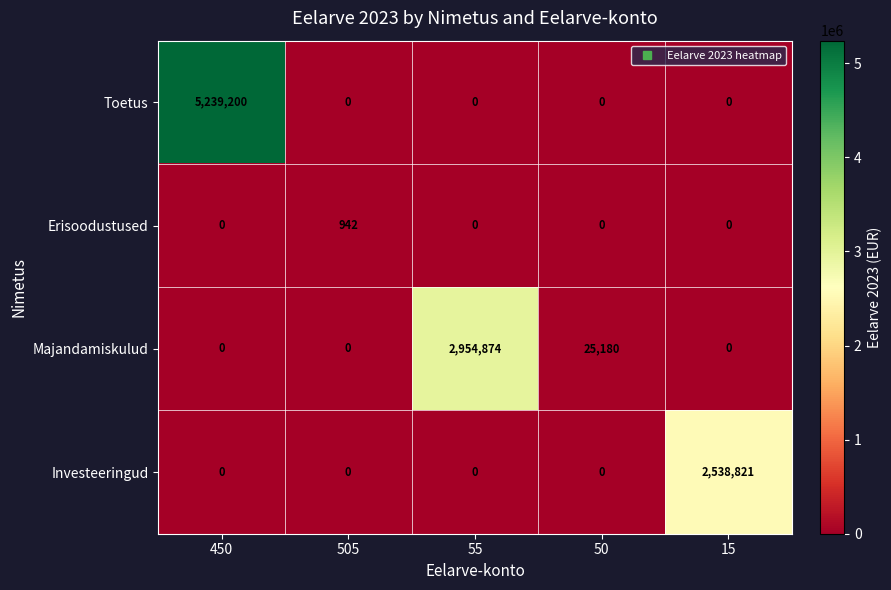

At which label does Erisoodustused reach its peak?

505